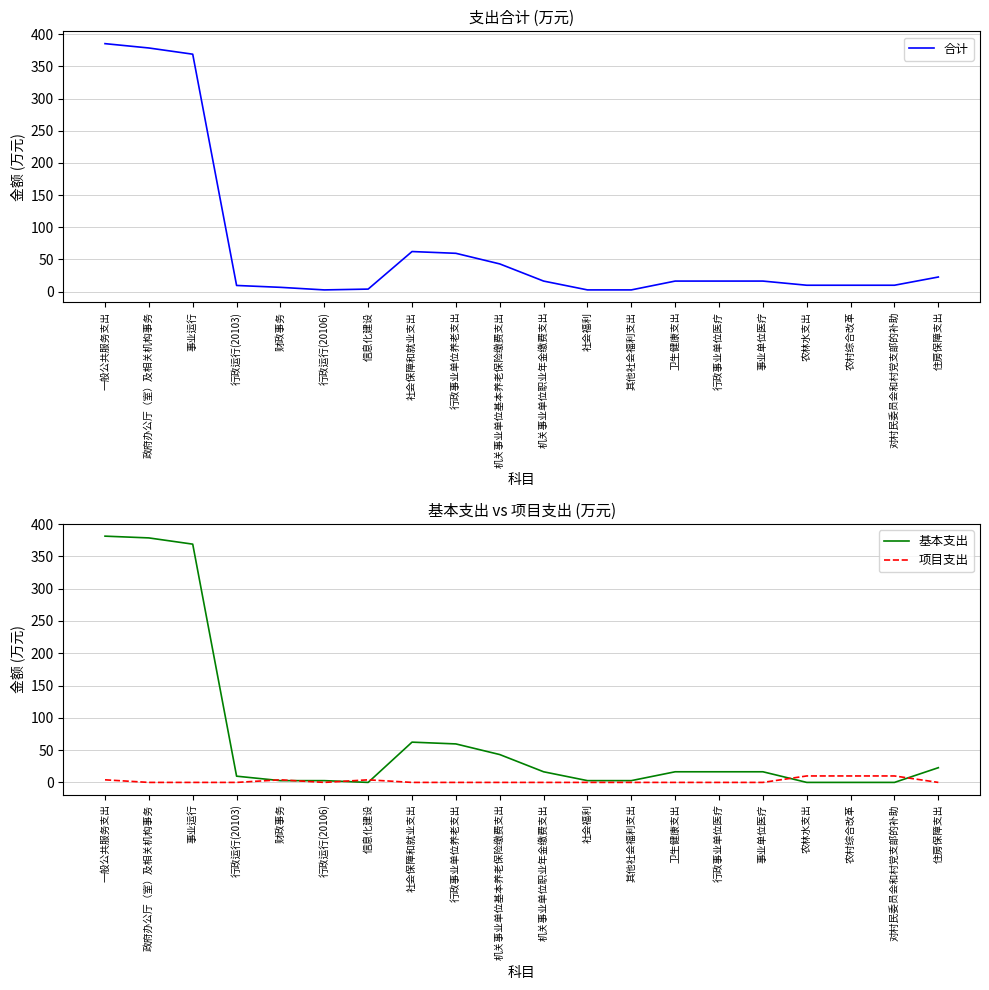

What is the value of the 基本支出 point at the 2nd from the left?

378.7